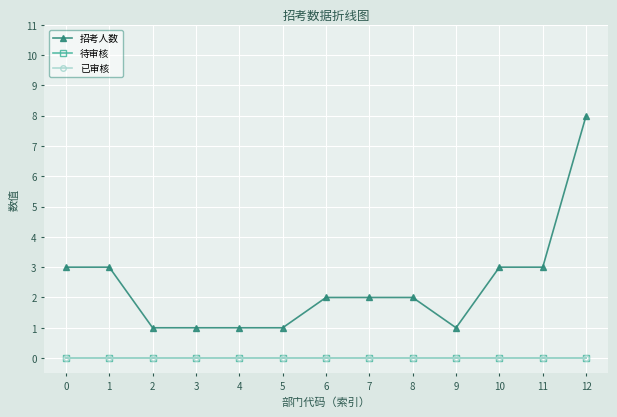

Reading left to right, transcribe all the data shown in this chart.

招考人数: 0=3	1=3	2=1	3=1	4=1	5=1	6=2	7=2	8=2	9=1	10=3	11=3	12=8
待审核: 0=0	1=0	2=0	3=0	4=0	5=0	6=0	7=0	8=0	9=0	10=0	11=0	12=0
已审核: 0=0	1=0	2=0	3=0	4=0	5=0	6=0	7=0	8=0	9=0	10=0	11=0	12=0